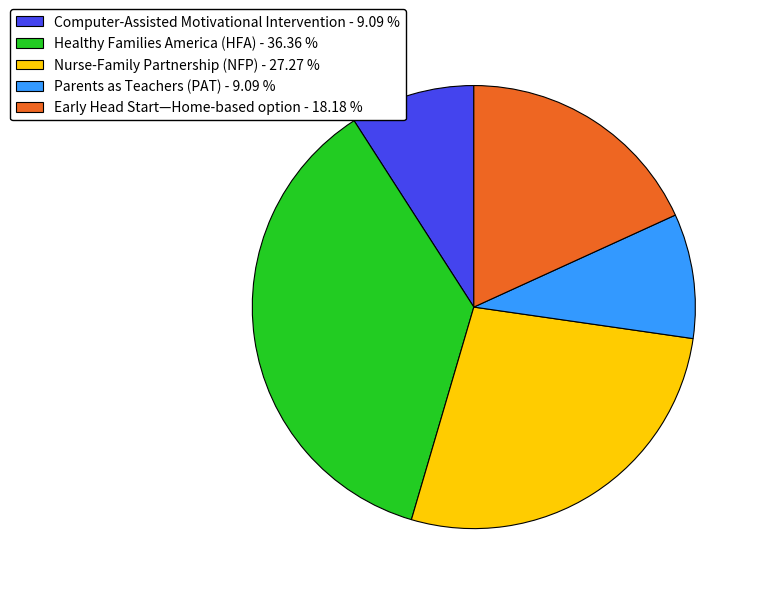

Which has a higher value, Early Head Start—Home-based option - 18.18 % or Nurse-Family Partnership (NFP) - 27.27 %?

Nurse-Family Partnership (NFP) - 27.27 %